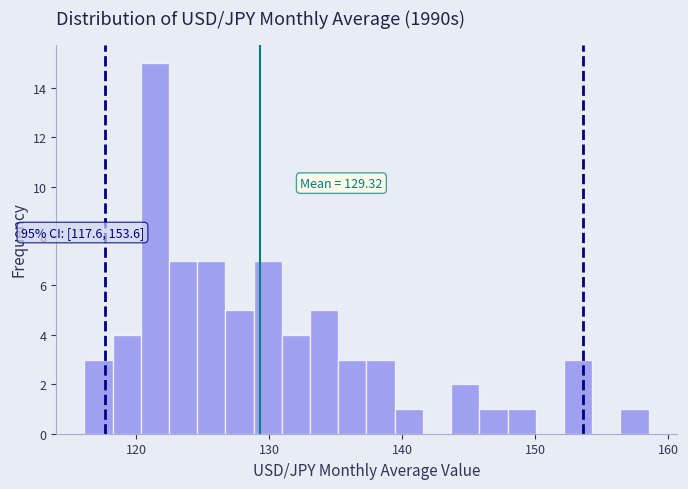

Read against the x-axis, roughly where is the centre of the tallest bar?

121